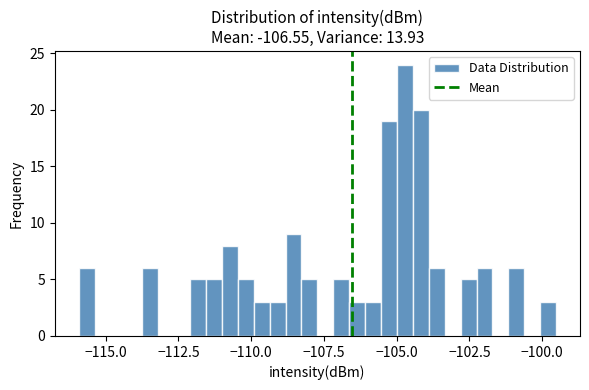

Read against the x-axis, roughly where is the centre of the tallest bar?

-104.5